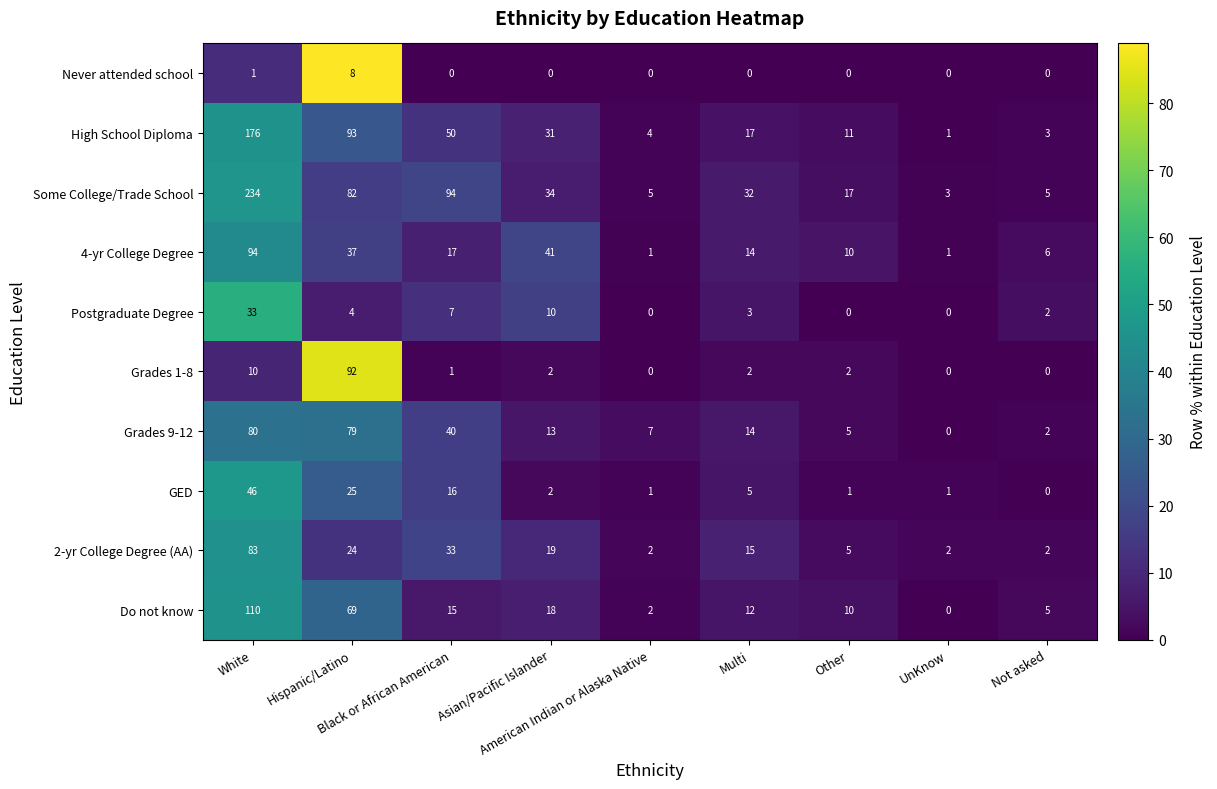

What is the sum of all Grades 1-8 values?

109